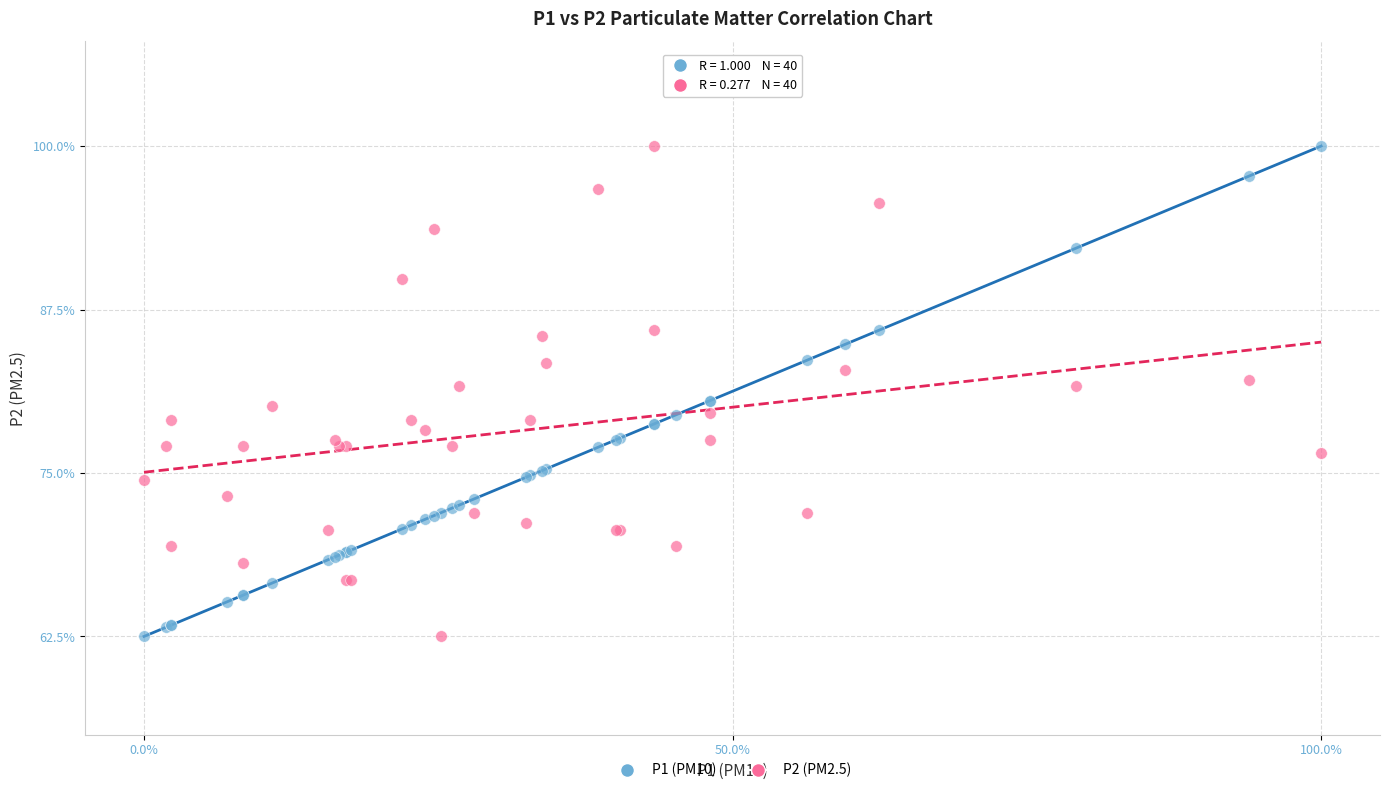

What are all the series names shown in the legend?

P1 (PM10), P2 (PM2.5)